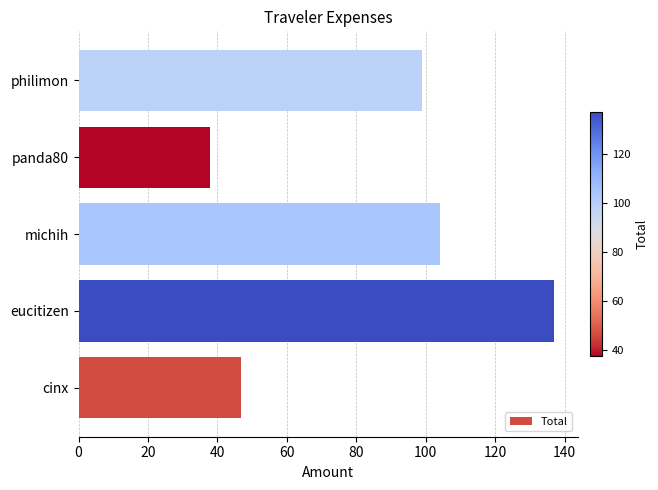

How many data points does each series have?

5